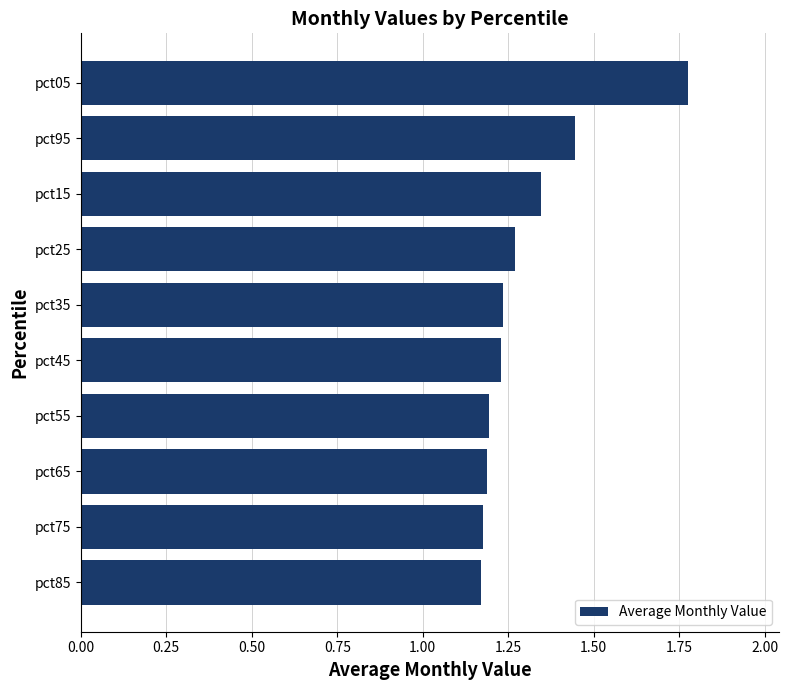

What is the change in value from pct65 to pct95?

+0.3